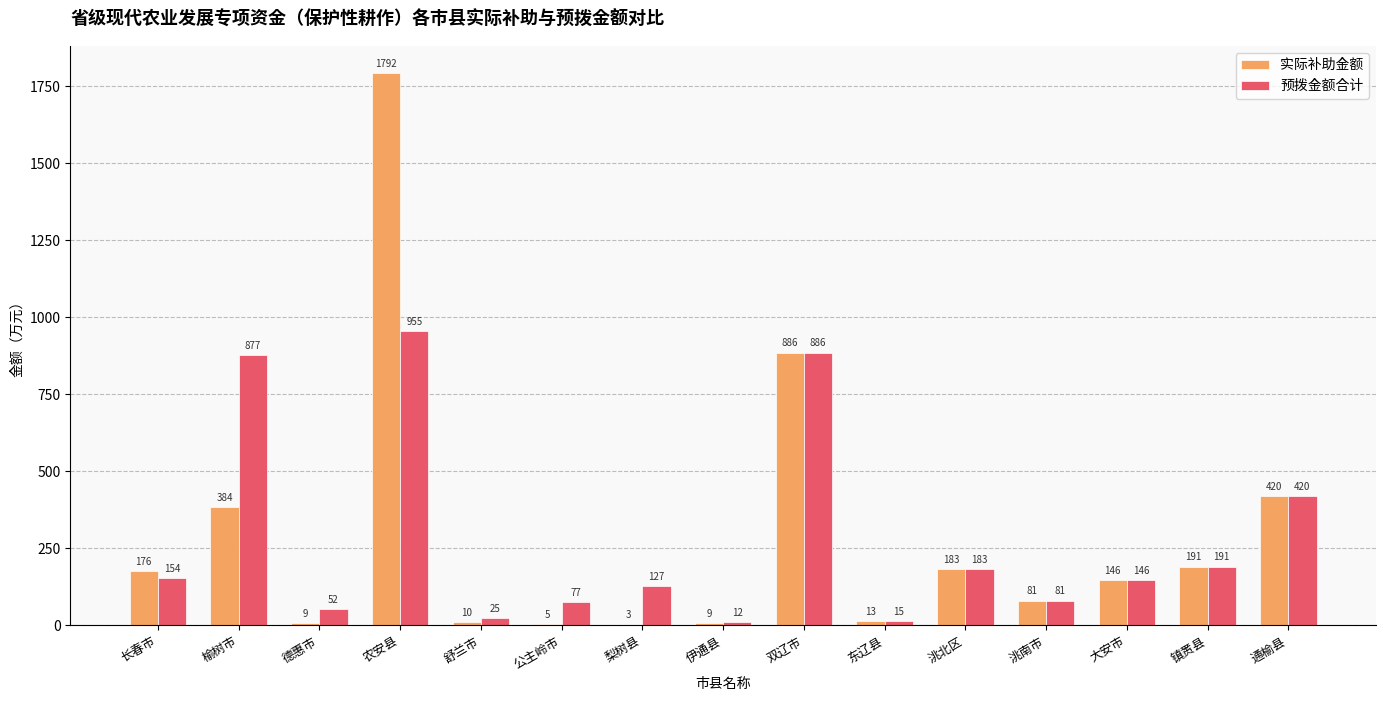

Is the value of 实际补助金额 at 双辽市 greater than the value of 预拨金额合计 at 公主岭市?

Yes